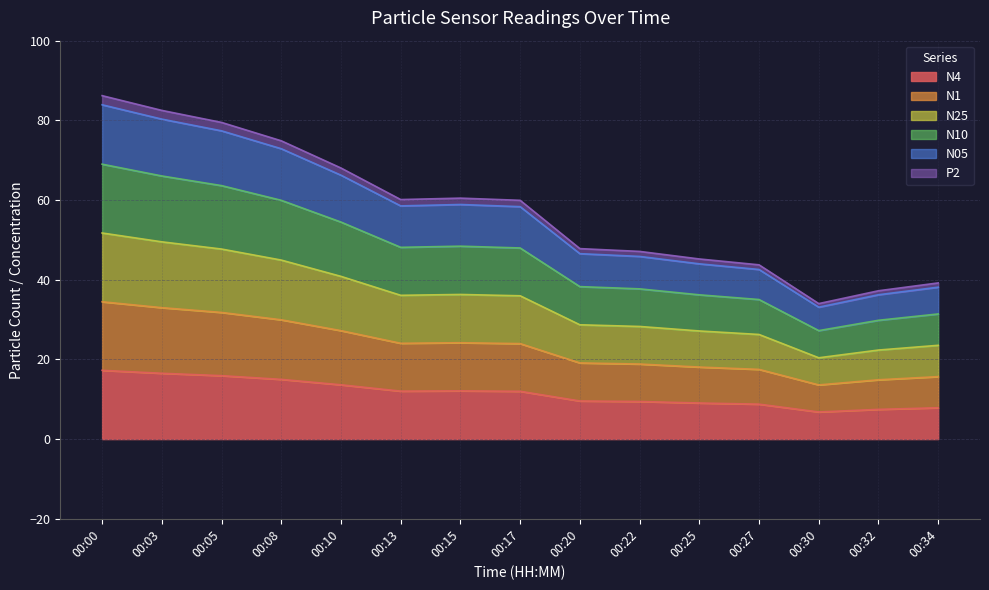

At which label is N05 closest to 60?

00:17